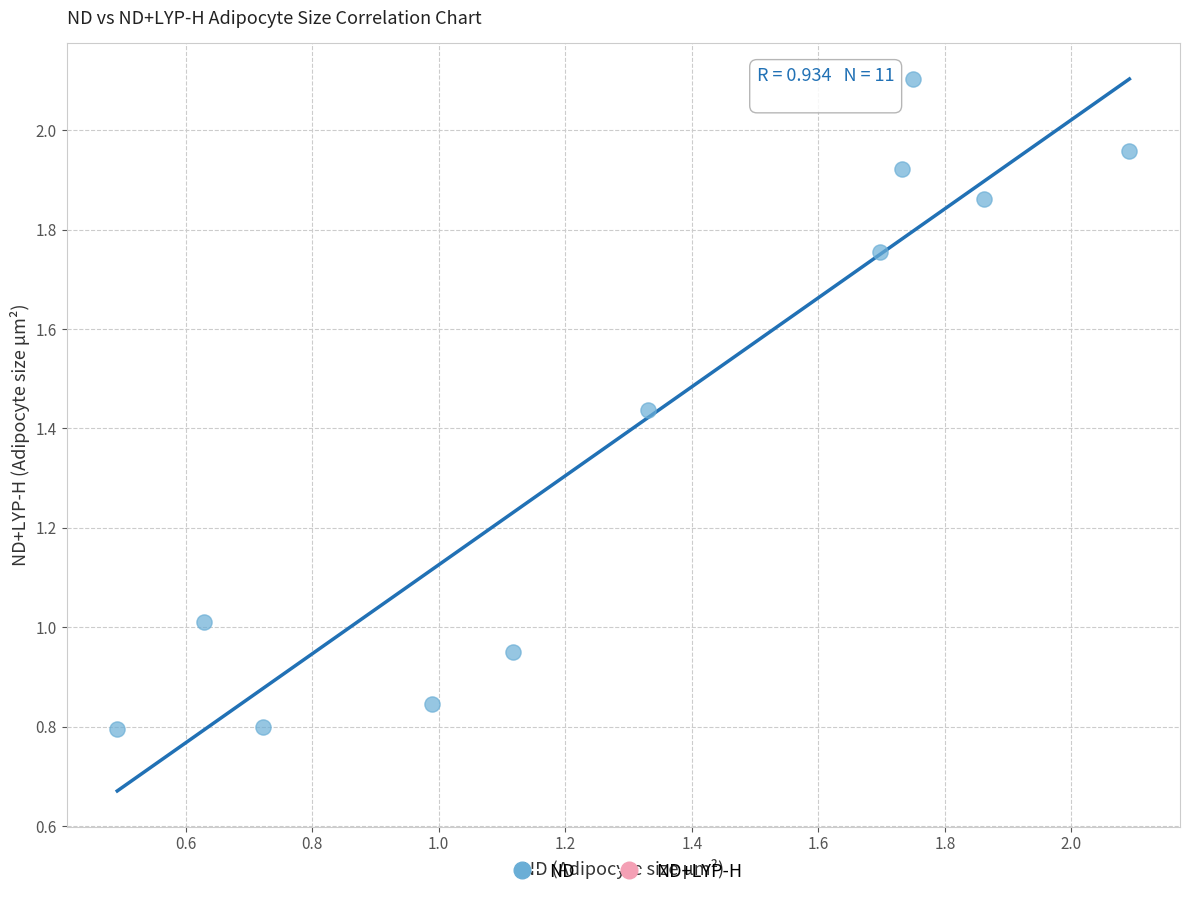

What is the range of Y values (max minus min)?

1.3